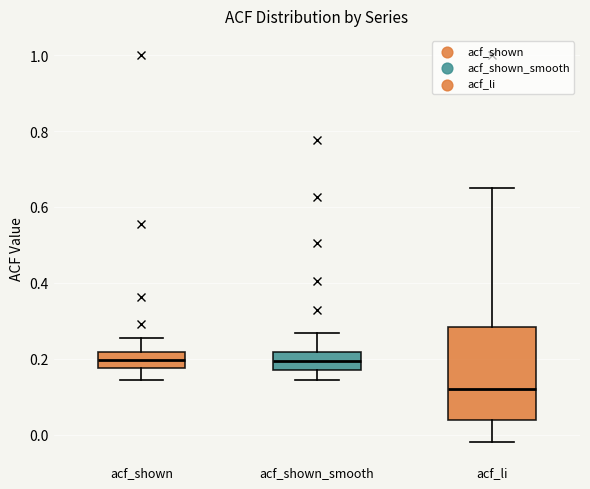

Reading left to right, transcribe this box plot: for each box, give where its median line is, the range the box spans, and where its two whiskers end, as read against the y-axis. The values are not printed on the chart, so give them approximately, as read against the axis.

acf_shown: median 0.20, box 0.18 to 0.22, whiskers 0.14 to 0.26
acf_shown_smooth: median 0.20, box 0.16 to 0.22, whiskers 0.14 to 0.26
acf_li: median 0.12, box 0.04 to 0.28, whiskers -0.02 to 0.66